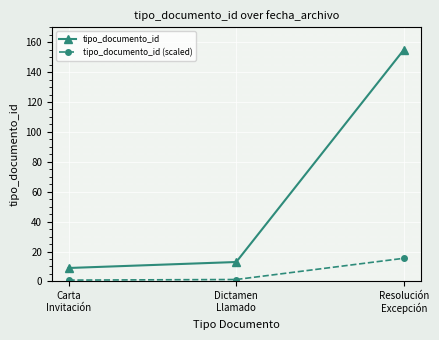

True or false: tipo_documento_id has a value of 20.8 at Dictamen
Llamado.

False